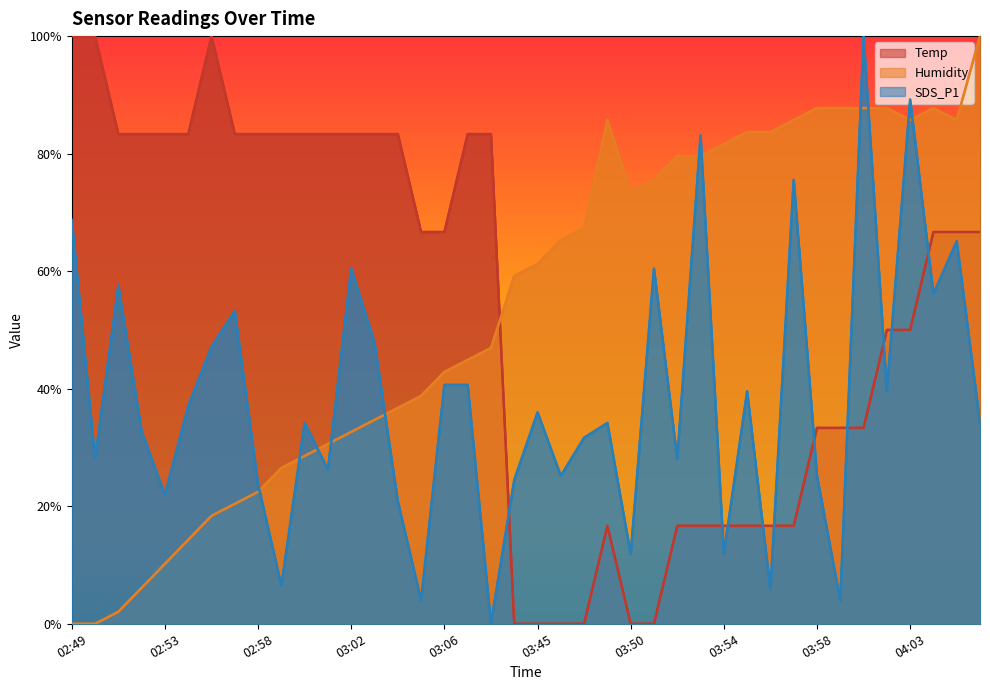

Reading left to right, what are all the values shown in this chart?

Temp: 100.0	100.0	83.3	83.3	83.3	83.3	100.0	83.3	83.3	83.3	83.3	83.3	83.3	83.3	83.3	66.7	66.7	83.3	83.3	0.0	0.0	0.0	0.0	16.7	0.0	0.0	16.7	16.7	16.7	16.7	16.7	16.7	33.3	33.3	33.3	50.0	50.0	66.7	66.7	66.7
Humidity: 0.0	0.0	2.0	6.1	10.2	14.3	18.4	20.4	22.4	26.5	28.6	30.6	32.7	34.7	36.7	38.8	42.9	44.9	46.9	59.2	61.2	65.3	67.3	85.7	73.5	75.5	79.6	79.6	81.6	83.7	83.7	85.7	87.8	87.8	87.8	87.8	85.7	87.8	85.7	100.0
SDS_P1: 68.7	28.1	57.6	32.7	21.9	37.1	47.1	53.2	23.7	6.5	34.2	26.3	60.4	47.8	20.9	4.0	40.6	40.6	0.0	24.5	36.0	25.2	31.7	34.2	11.9	60.4	28.1	83.1	11.9	39.6	5.8	75.5	25.2	4.0	100.0	39.6	89.2	56.1	65.1	34.2